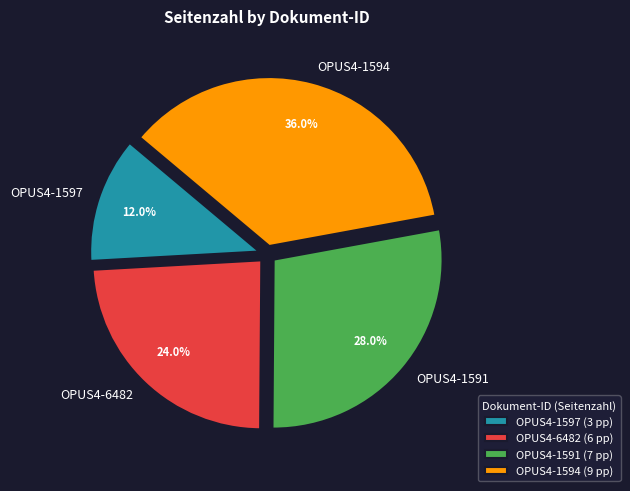

The OPUS4-1594 slice represents 24% of the pie. True or false?

False